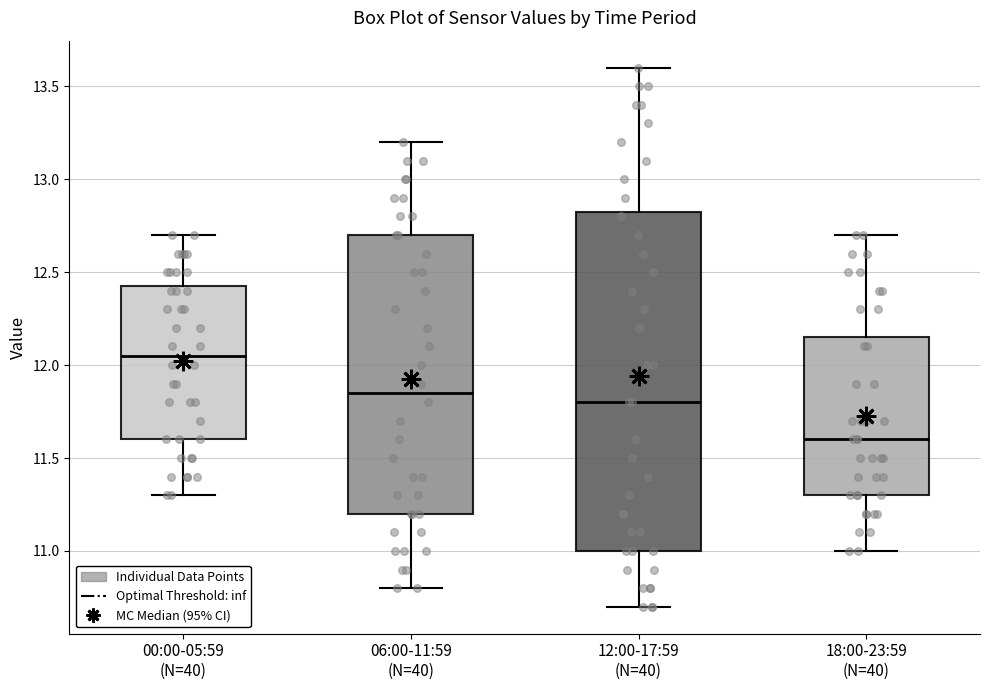

Reading left to right, read every box against the y-axis: the position of its median line, the range the box covers, and the ends of its whiskers. The values are not printed on the chart, so give them approximately, as read against the axis.

00:00-05:59 (N=40): median 12.05, box 11.60 to 12.45, whiskers 11.30 to 12.70
06:00-11:59 (N=40): median 11.85, box 11.20 to 12.70, whiskers 10.80 to 13.20
12:00-17:59 (N=40): median 11.80, box 11.00 to 12.85, whiskers 10.70 to 13.60
18:00-23:59 (N=40): median 11.60, box 11.30 to 12.15, whiskers 11.00 to 12.70